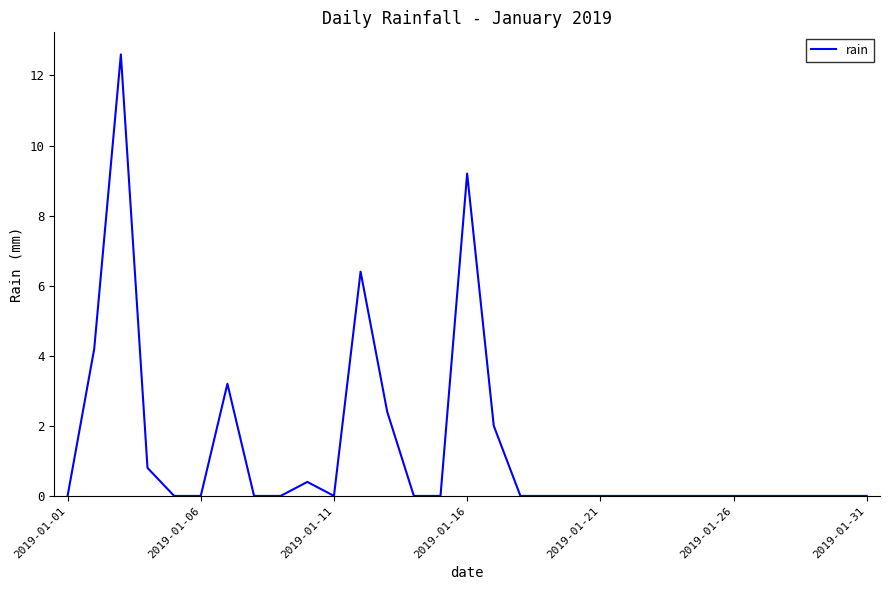

Reading left to right, list all the values displayed in this chart.

0.0	4.2	12.6	0.8	0.0	0.0	3.2	0.0	0.0	0.4	0.0	6.4	2.4	0.0	0.0	9.2	2.0	0.0	0.0	0.0	0.0	0.0	0.0	0.0	0.0	0.0	0.0	0.0	0.0	0.0	0.0